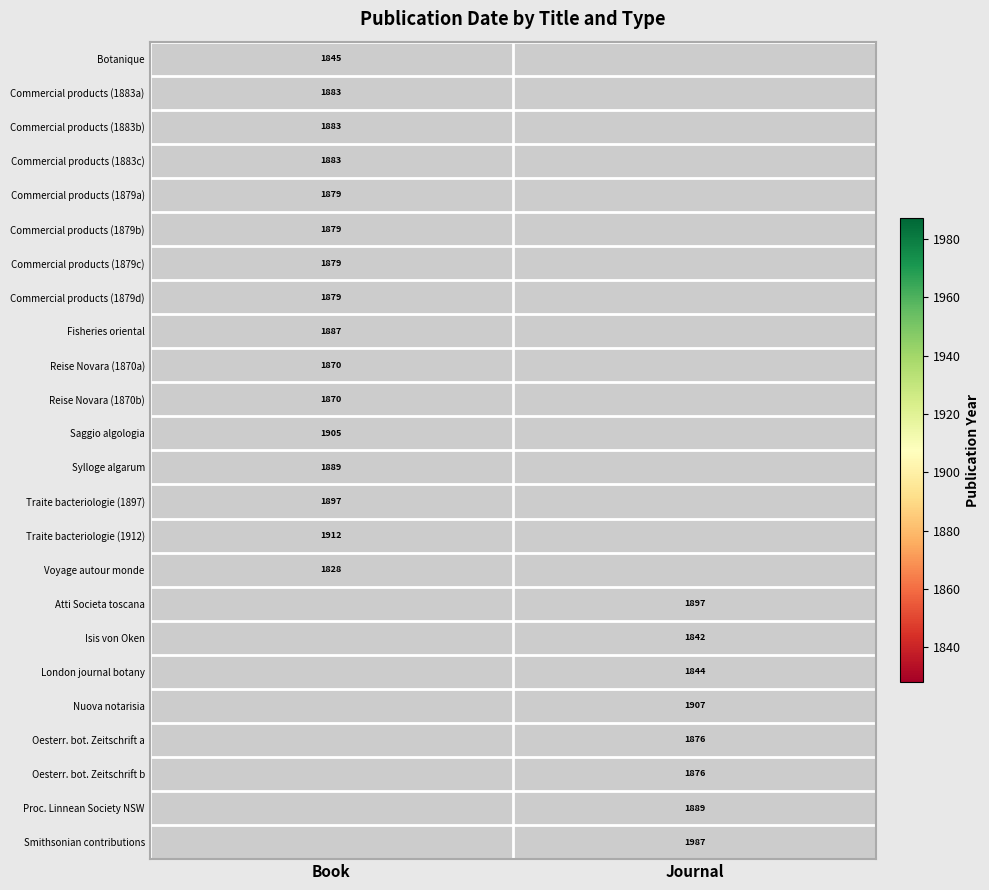

Is it true that Commercial products (1879d) equals 1879 at Book?

True